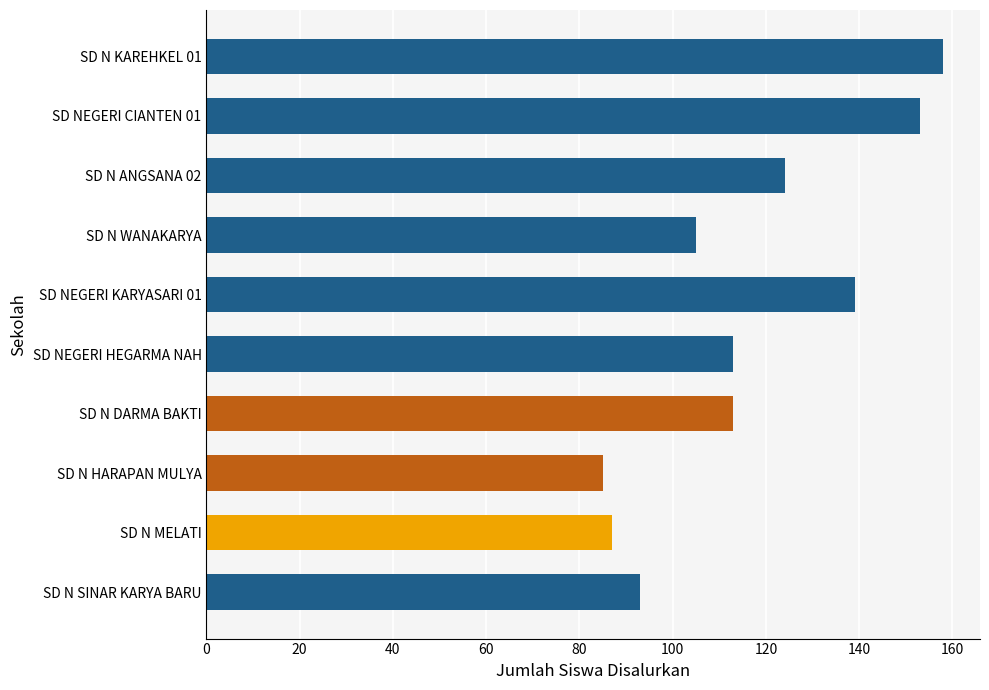

Reading bottom to top, transcribe all the data shown in this chart.

93	87	85	113	113	139	105	124	153	158